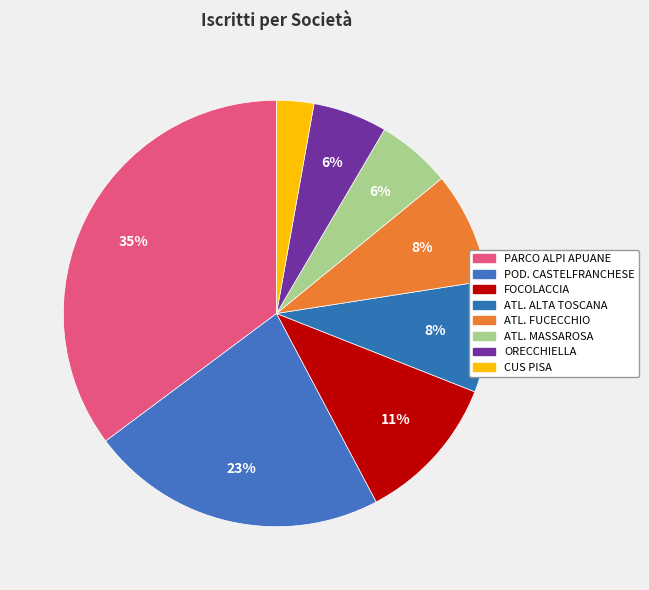

Do ATL. MASSAROSA and ATL. ALTA TOSCANA together represent more than half of the pie?

No